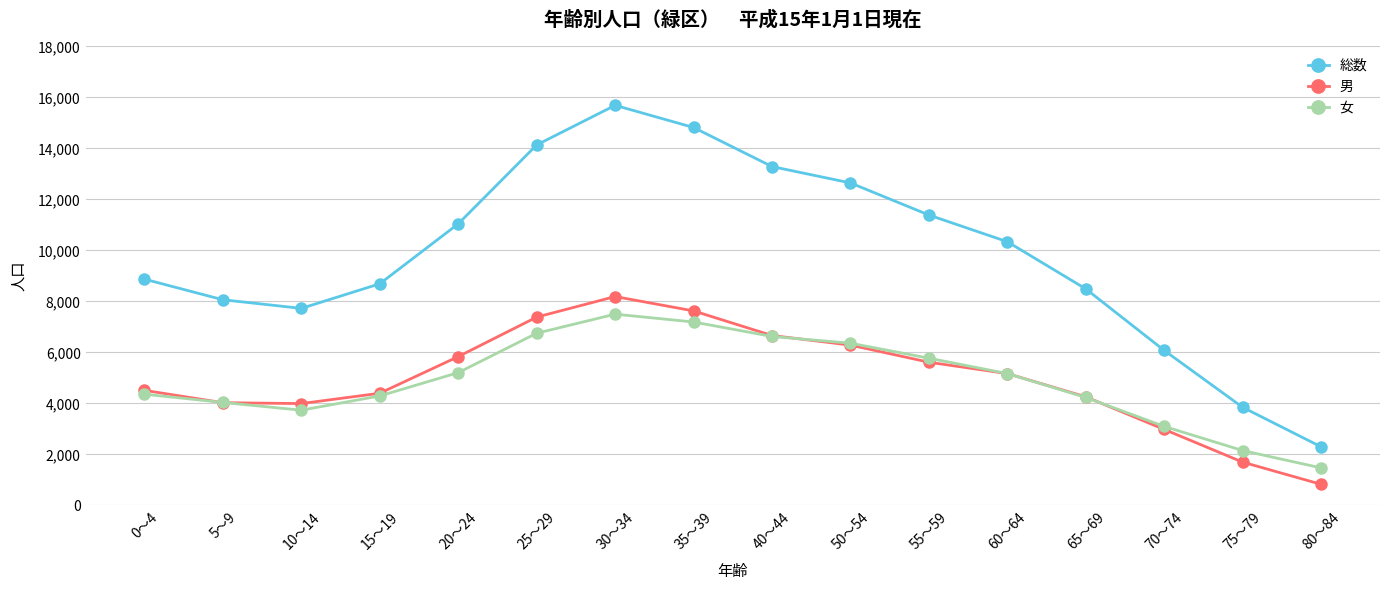

What is the label of the 13th point from the left?

65～69